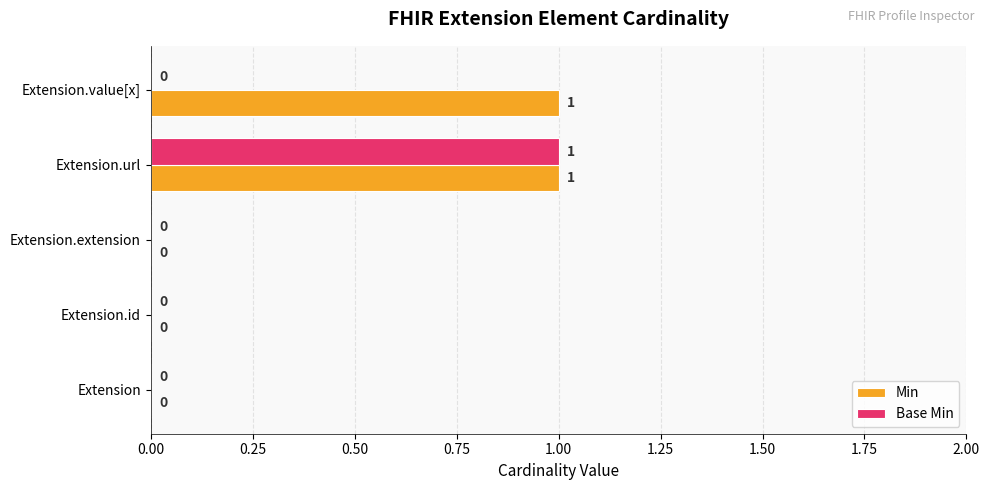

How many Min values are between 0 and 1?

5